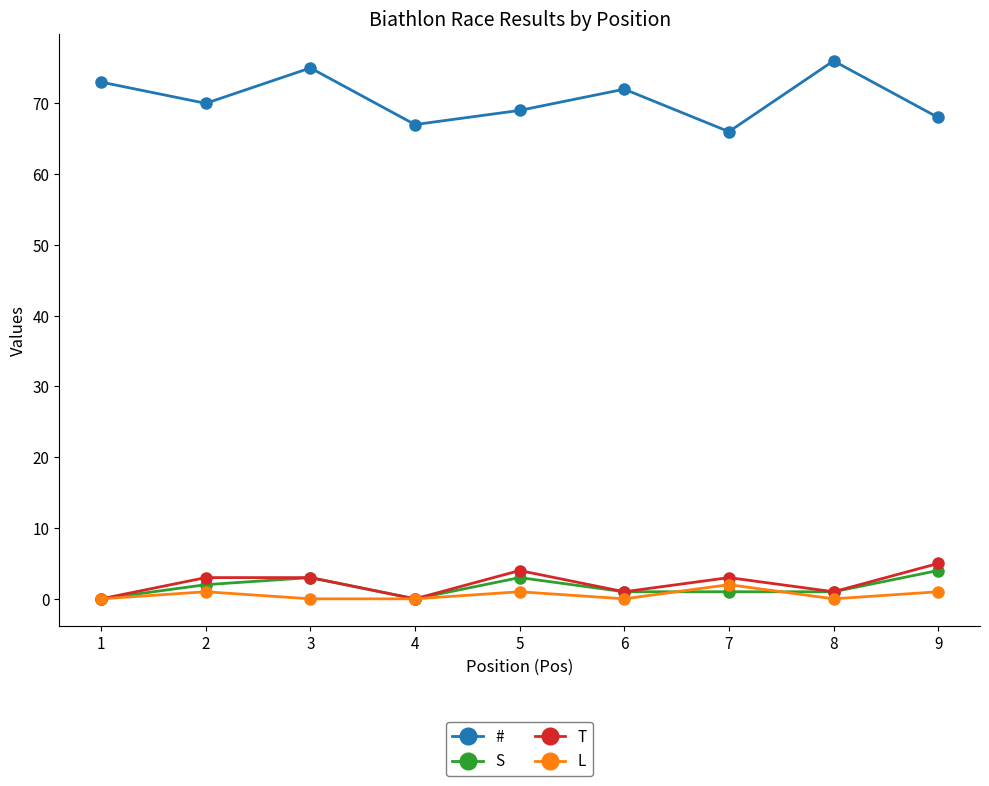

What is the value of the # point at the 1st from the left?

73